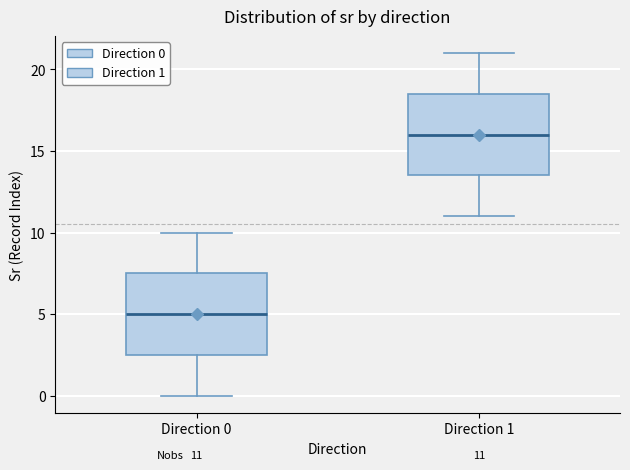

Which box has the lowest median line?

Direction 0